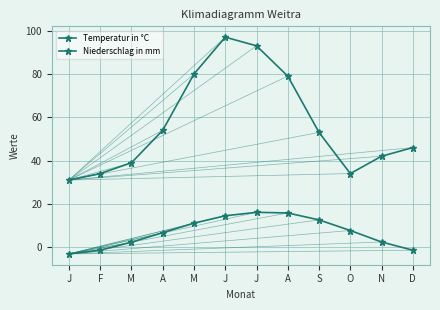

Reading left to right, extract all data points from this chart.

Temperatur in °C: J=-3.1	F=-1.4	M=2.3	A=6.7	M=11.1	J=14.5	J=16.1	A=15.8	S=12.6	O=7.7	N=2.4	D=-1.4
Niederschlag in mm: J=31.0	F=34.0	M=39.0	A=54.0	M=80.0	J=97.0	J=93.0	A=79.0	S=53.0	O=34.0	N=42.0	D=46.0